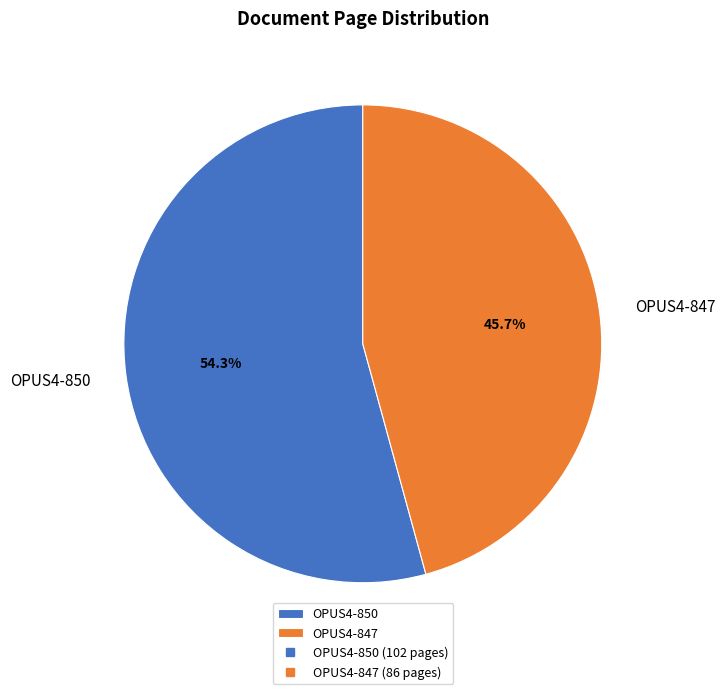

Combined, what portion of the pie is OPUS4-850 and OPUS4-847?

100.0%